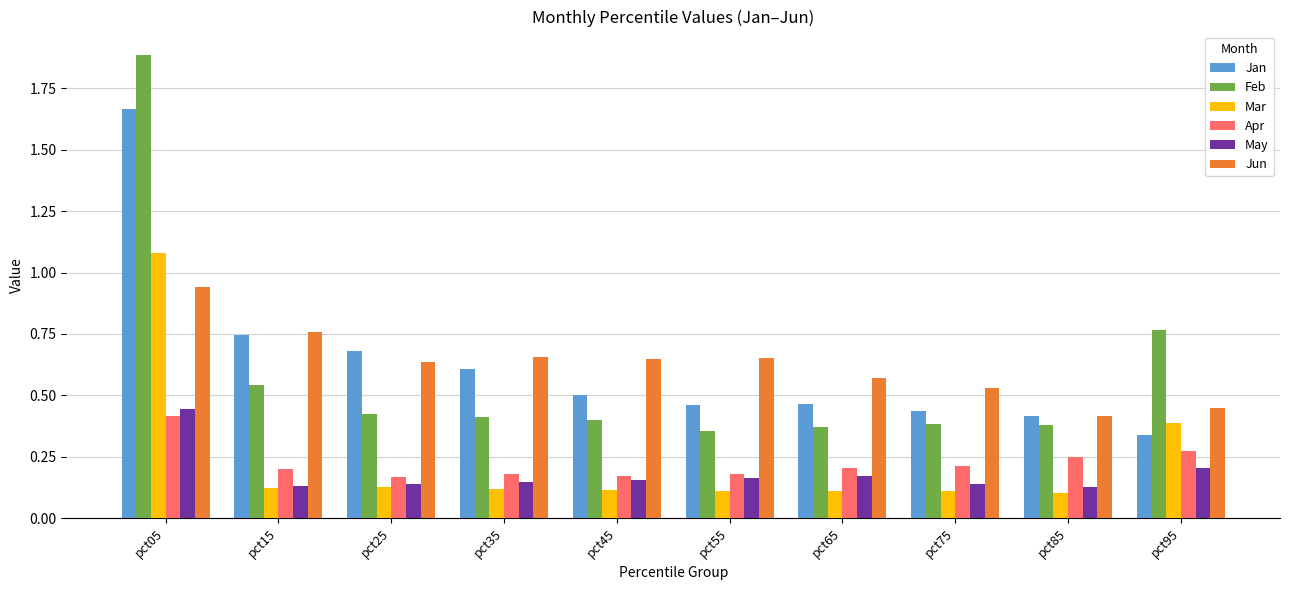

Which series has the largest range (max minus min)?

Feb